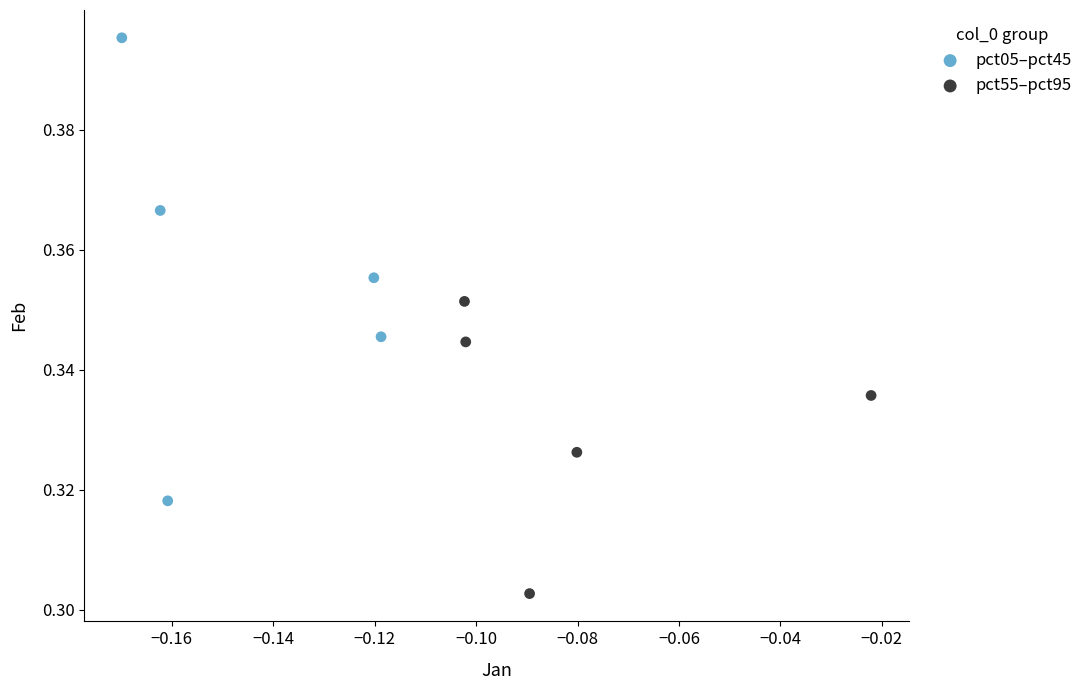

Which series reaches the minimum Y coordinate?

pct55–pct95